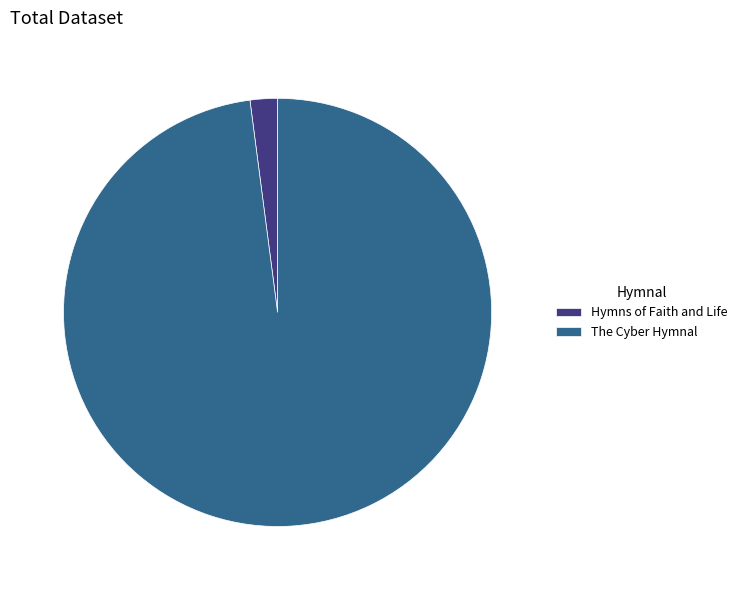

Approximately how many times larger is the value at The Cyber Hymnal compared to Hymns of Faith and Life?

47.5